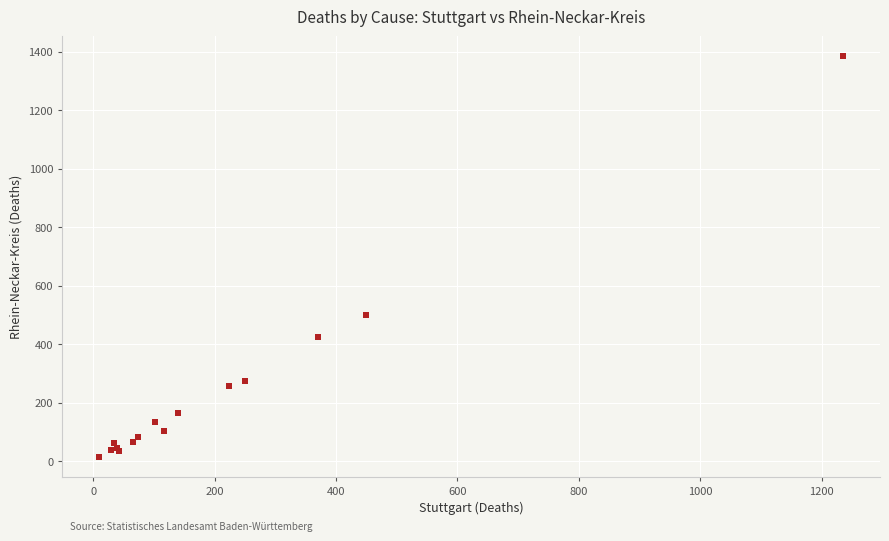

What Y value in the scatter plot is closest to 699?

501